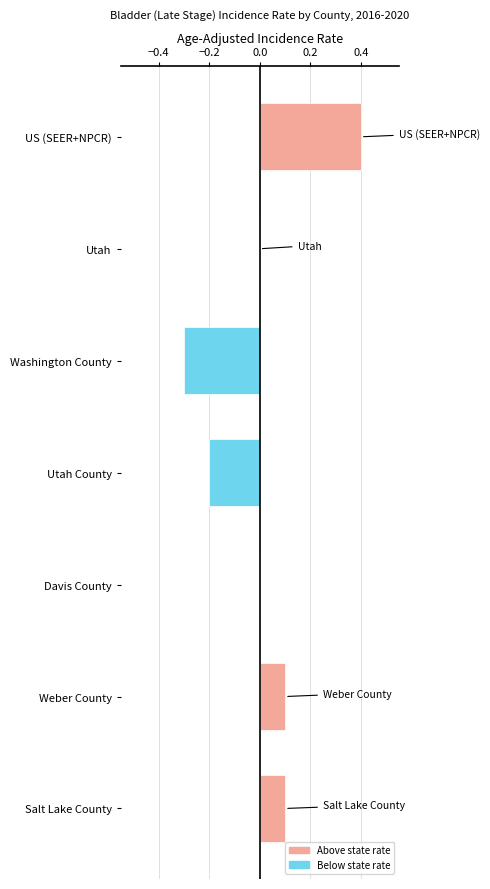

What position from the right is Utah?

2